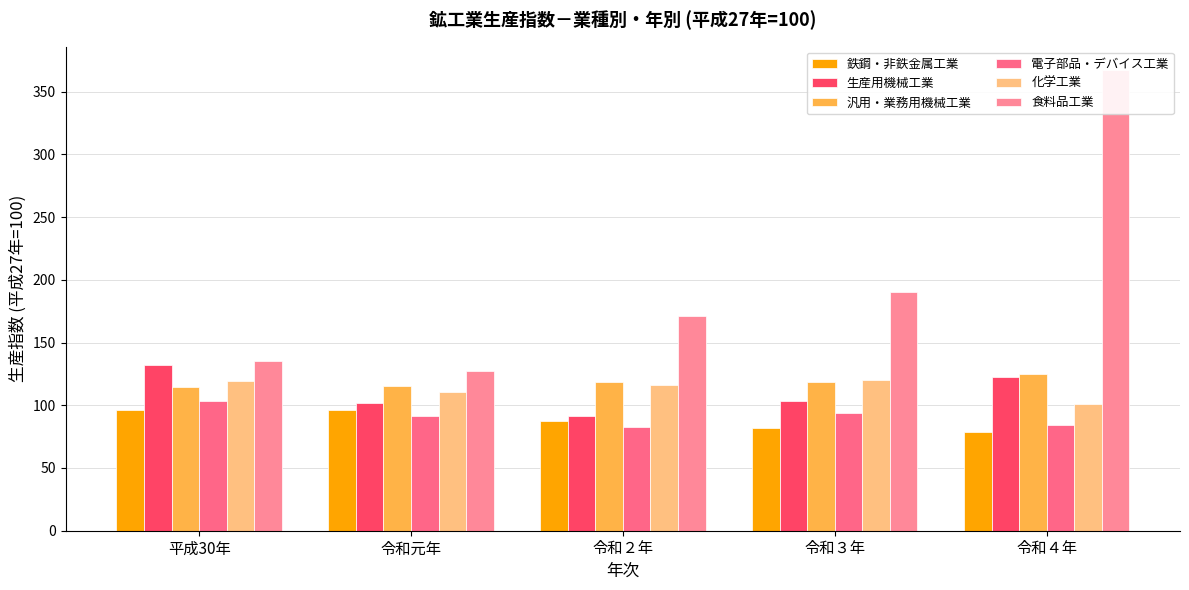

Which series has the largest total across all categories?

食料品工業